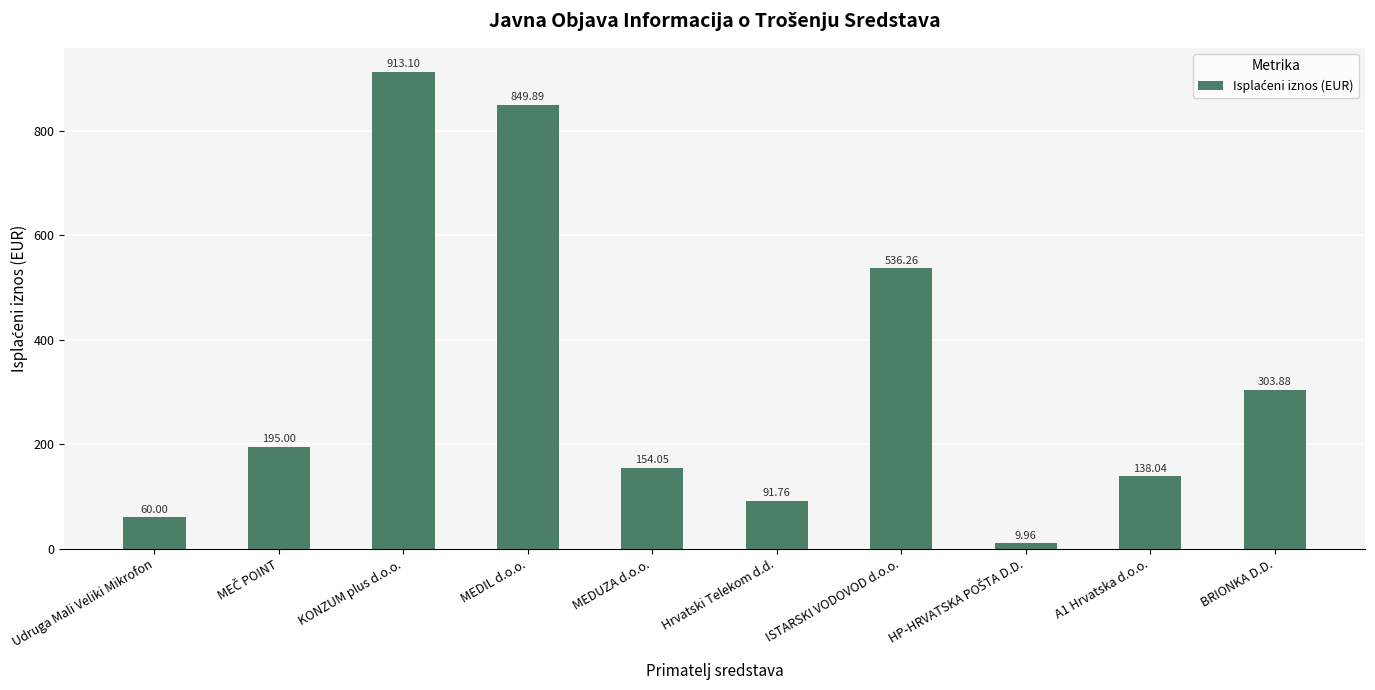

What is the ratio of the value at KONZUM plus d.o.o. to the value at A1 Hrvatska d.o.o.?

6.6